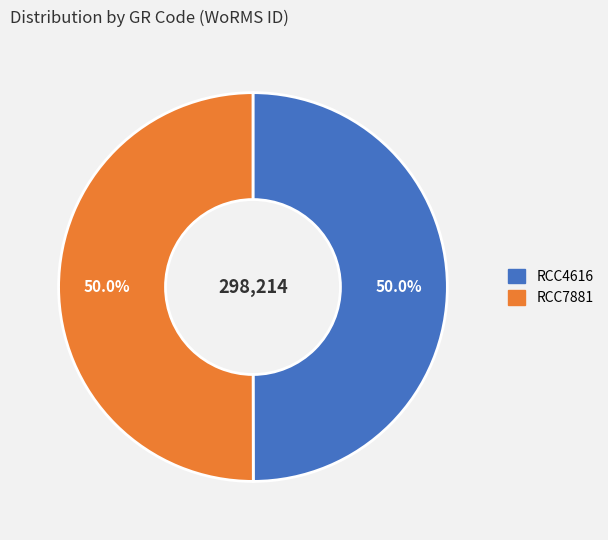

Is it true that RCC7881 is 50% of the pie?

True